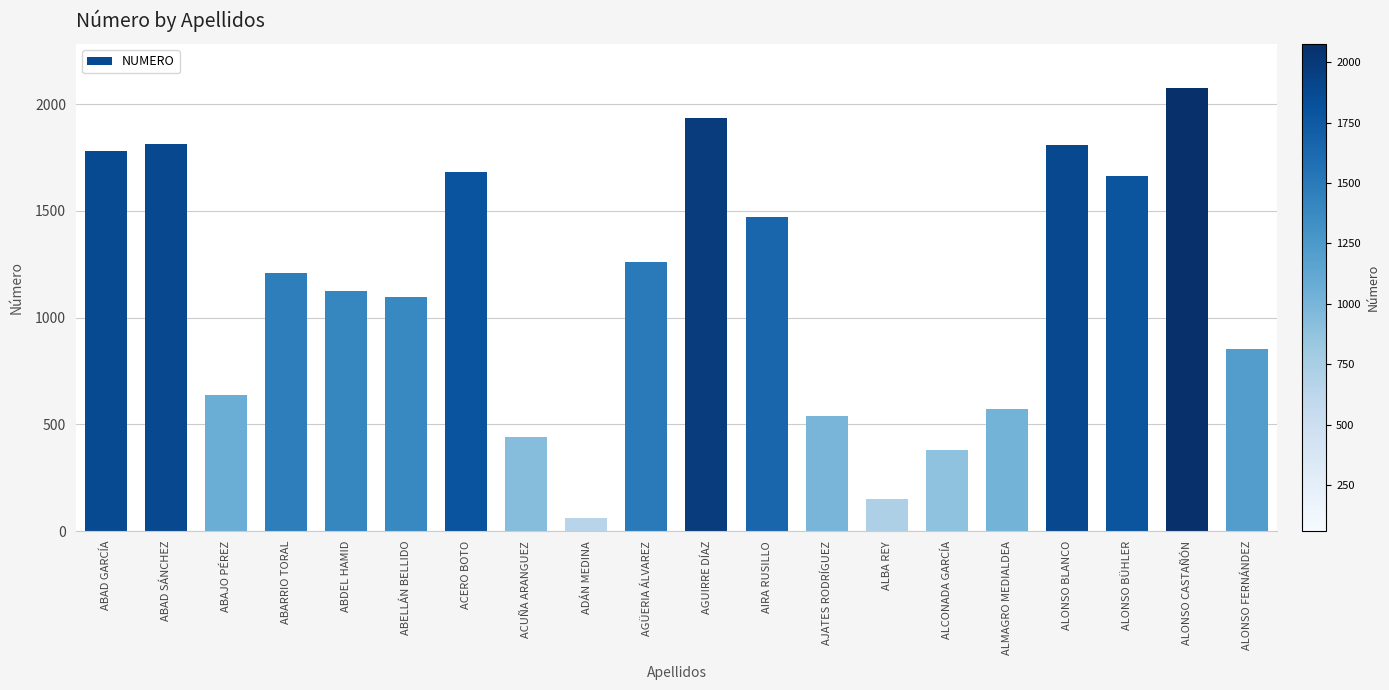

Does the chart contain any negative values?

No